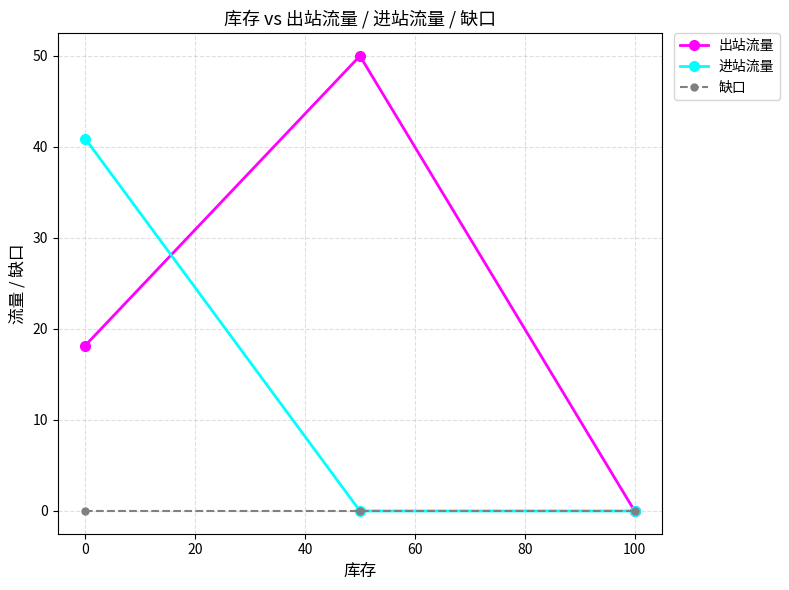

List the series in order of their overall mean, lowest first.

缺口, 进站流量, 出站流量